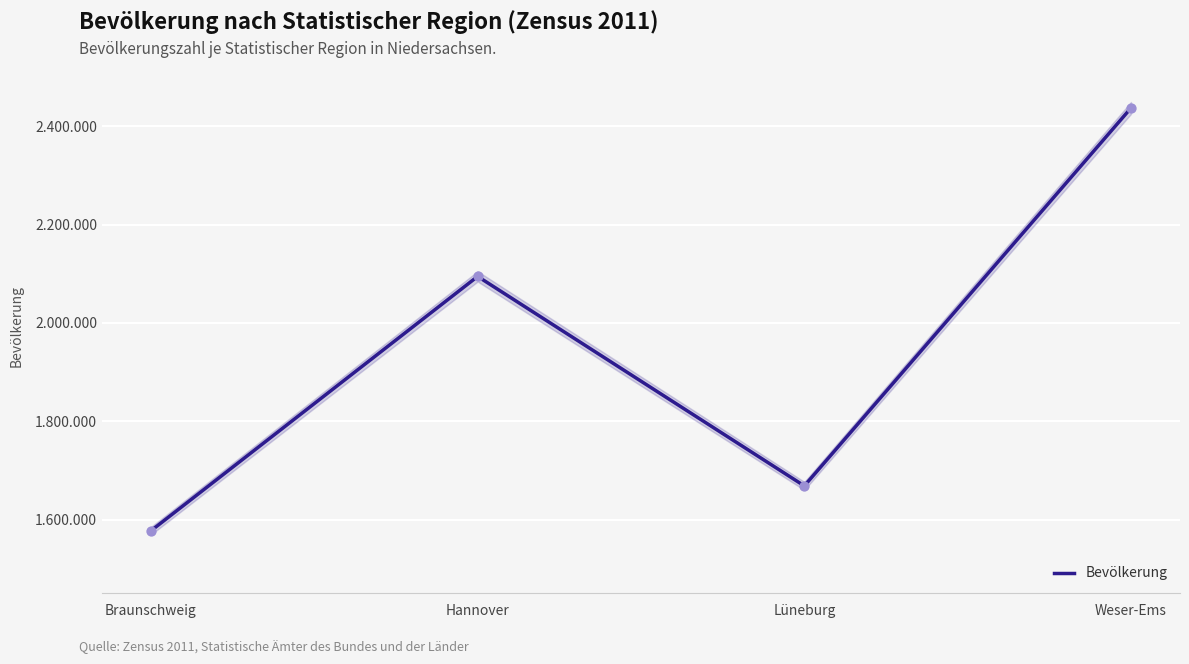

Approximately how many times larger is the value at Braunschweig compared to Weser-Ems?

0.6